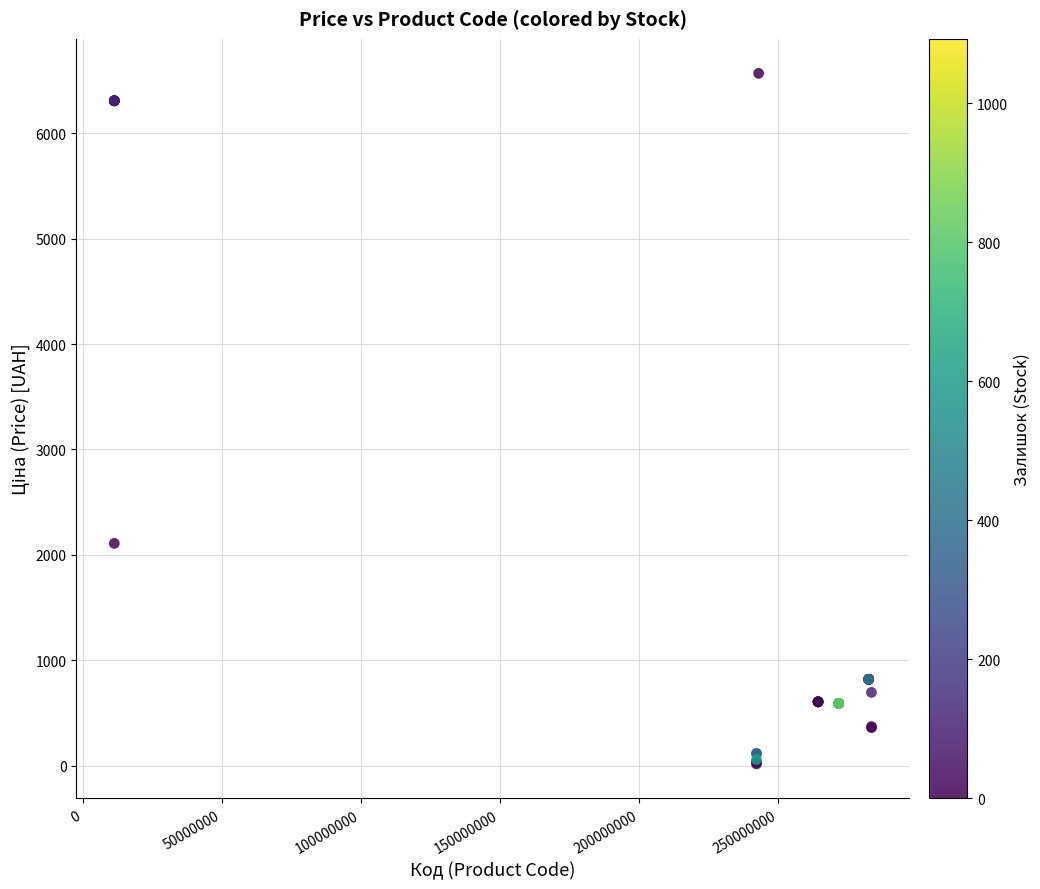

What Y value in the scatter plot is closest to 3292?

2108.4